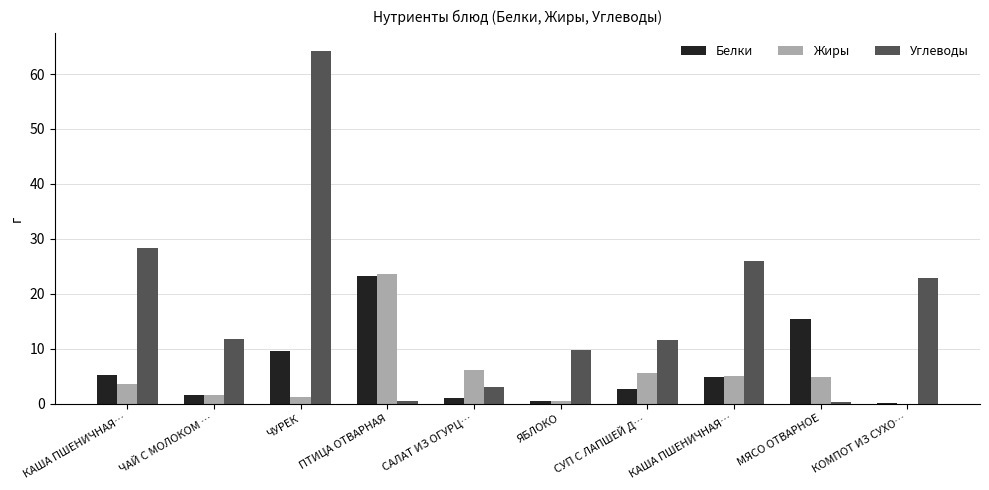

Rank the series at МЯСО ОТВАРНОЕ from lowest to highest value.

Углеводы, Жиры, Белки